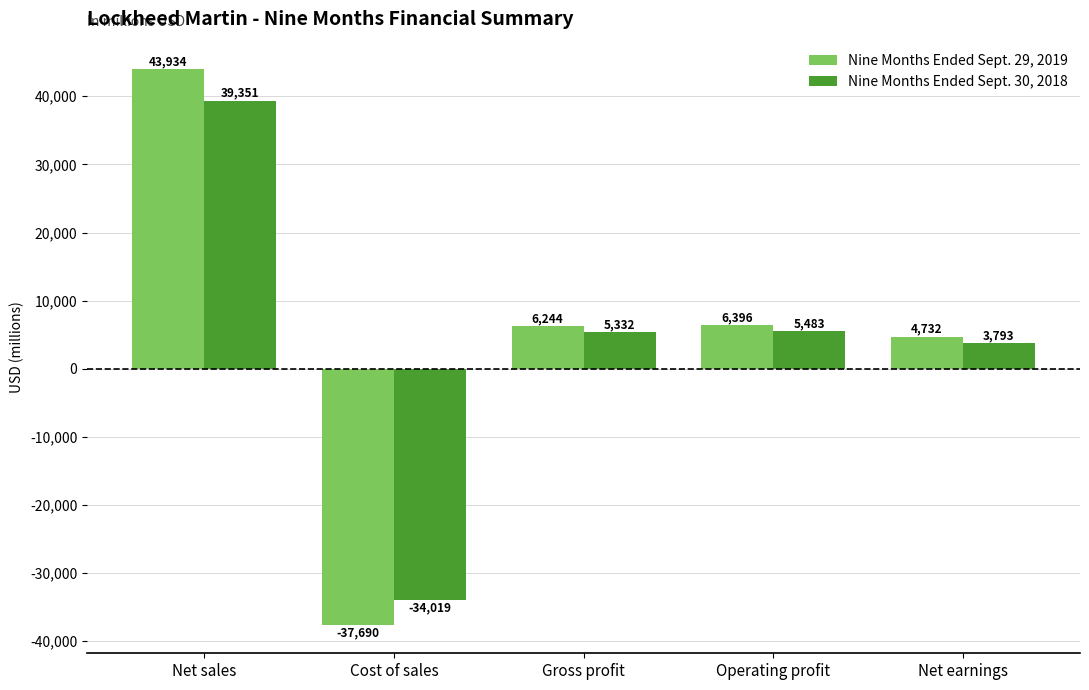

At which category is the sum across all series the highest?

Net sales